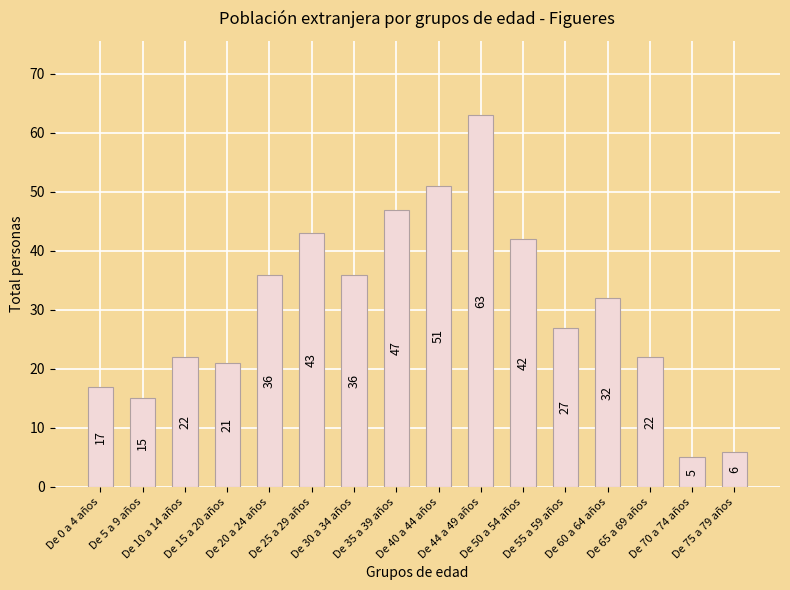

What is the value of the 7th bar from the left?

36